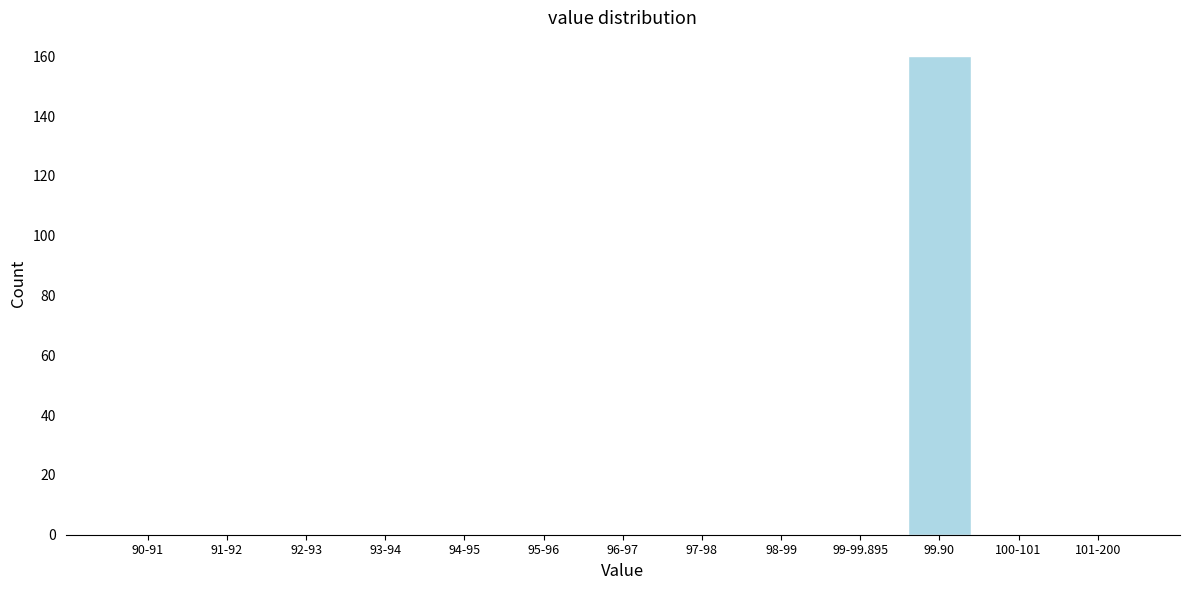

Reading left to right, extract all data points from this chart.

90-91=0	91-92=0	92-93=0	93-94=0	94-95=0	95-96=0	96-97=0	97-98=0	98-99=0	99-99.895=0	99.90=160	100-101=0	101-200=0